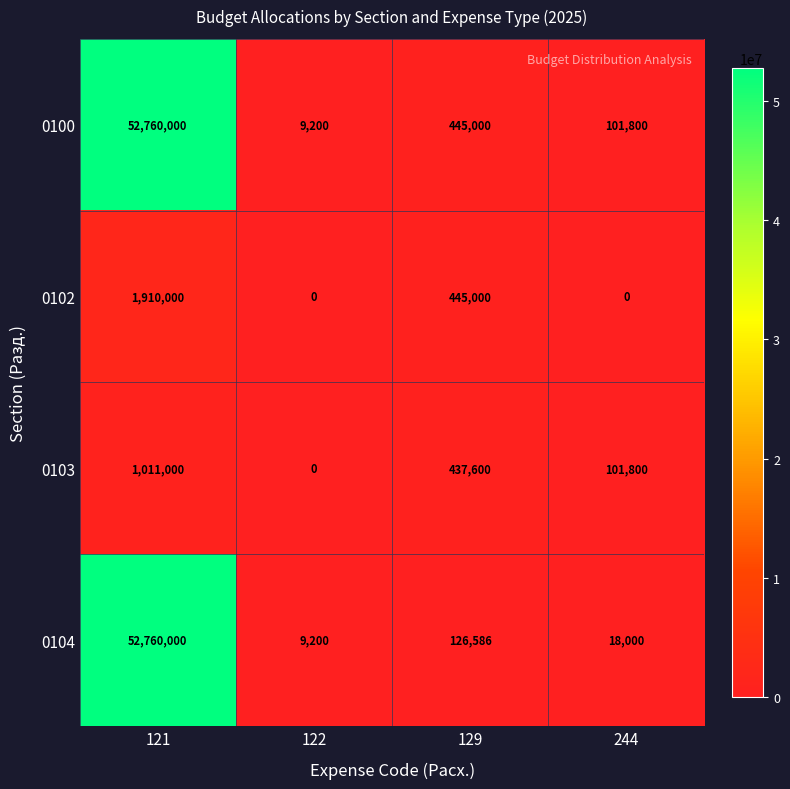

What is the sum of all 0102 values?

2355000